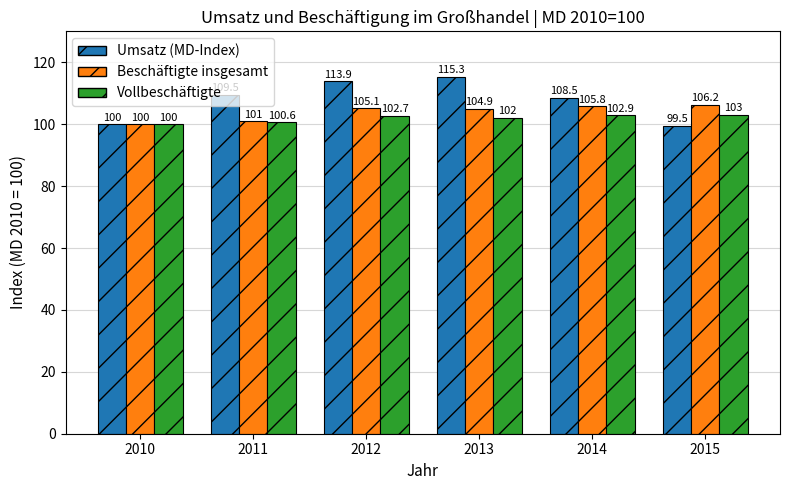

At how many categories does at least one series exceed 99?

6